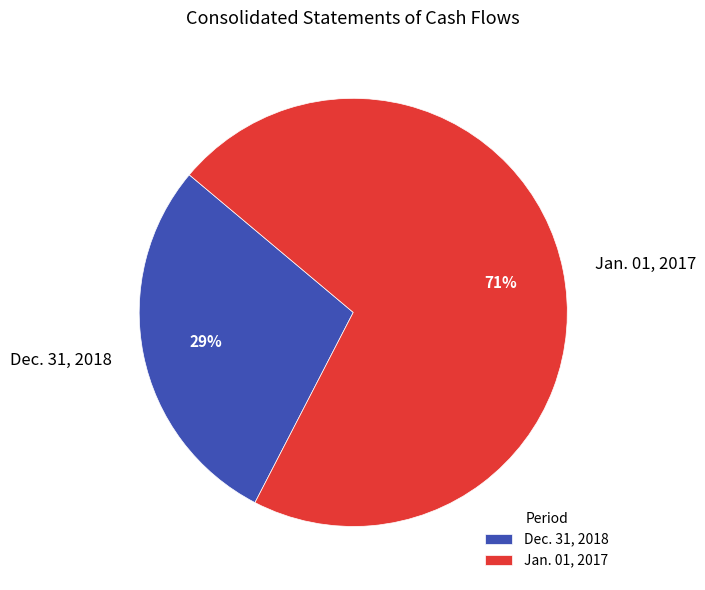

Do Jan. 01, 2017 and Dec. 31, 2018 together represent more than half of the pie?

Yes